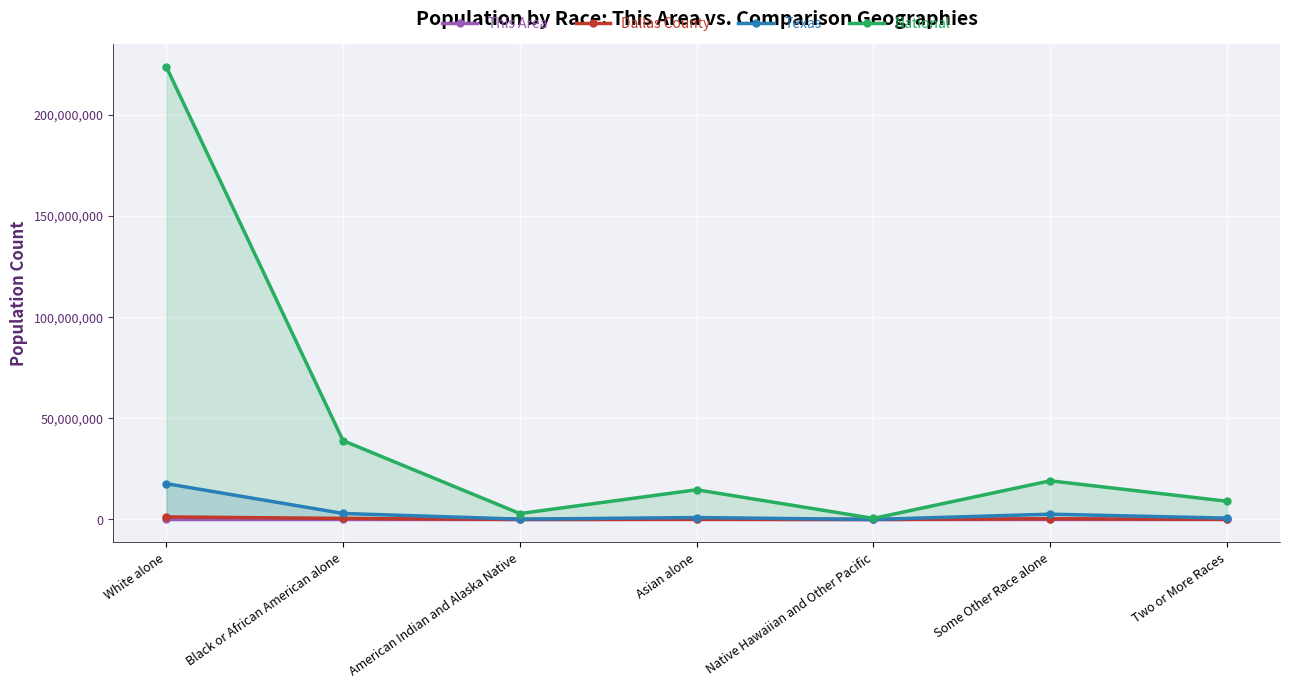

Read the Dallas County value at American Indian and Alaska Native, to the nearest 100.

17100